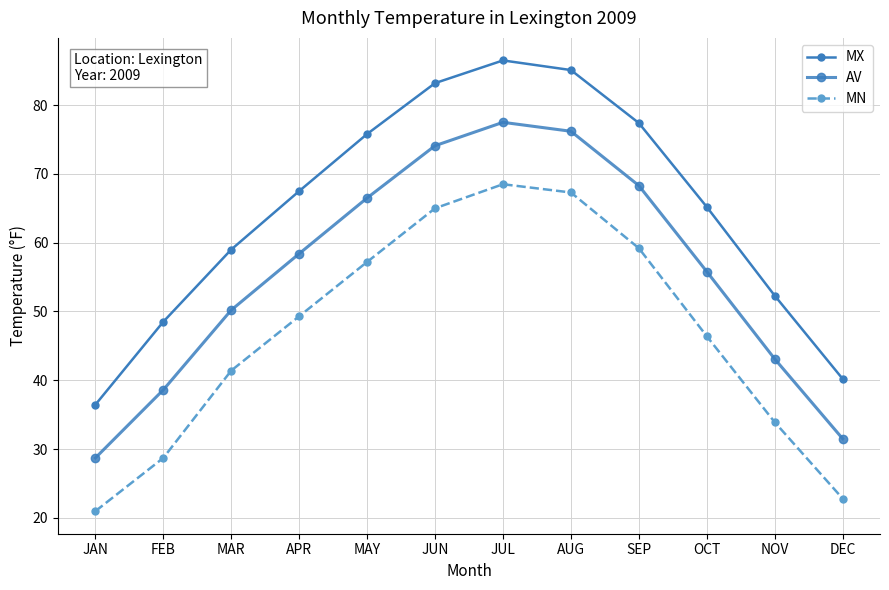

The MN series shows 74.9 at APR. True or false?

False